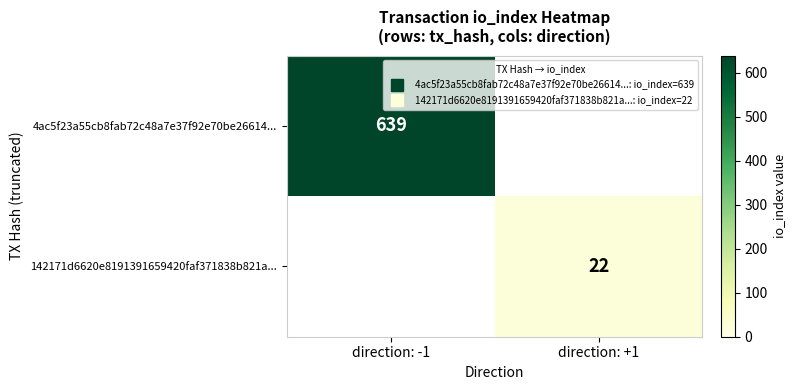

What value does the 4ac5f23a55cb8fab72c48a7e37f92e70be26614... series have at direction: -1?

639